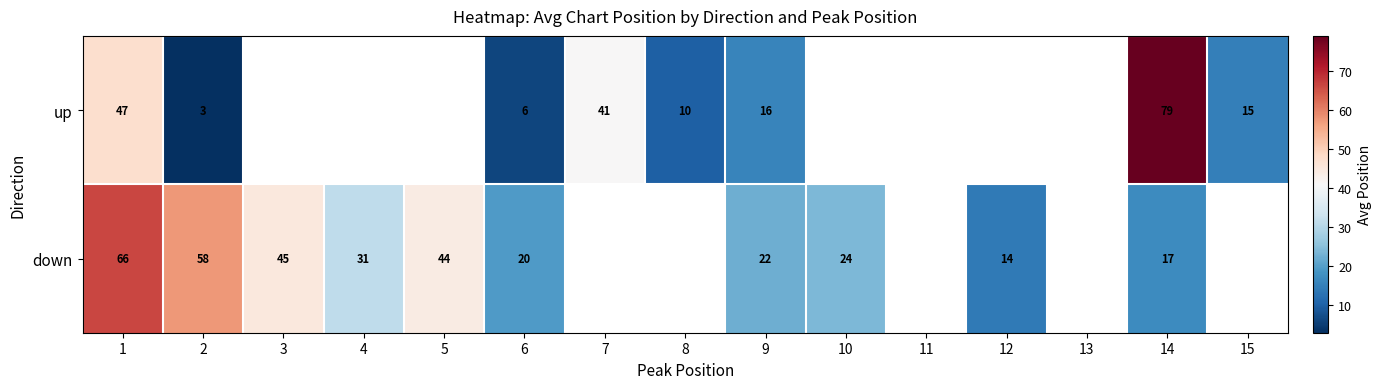

At how many categories does at least one series exceed 21?

9